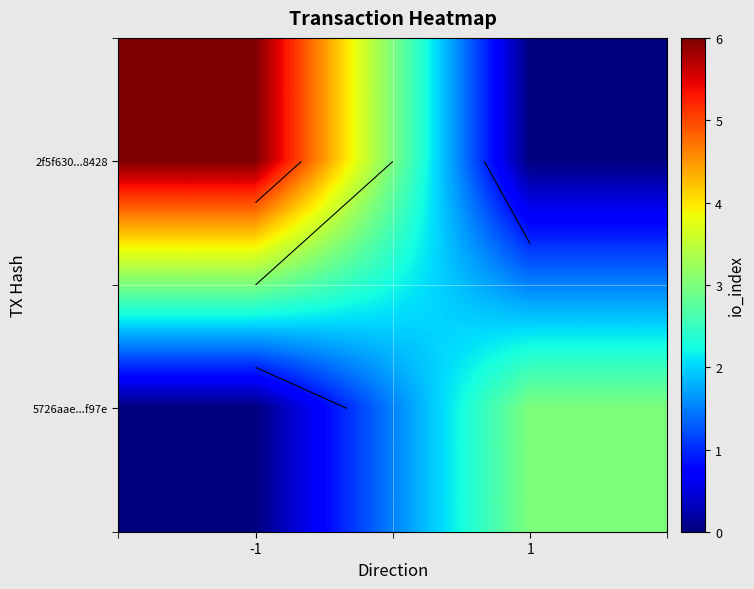

How many values in 5726aae...f97e are above zero?

1